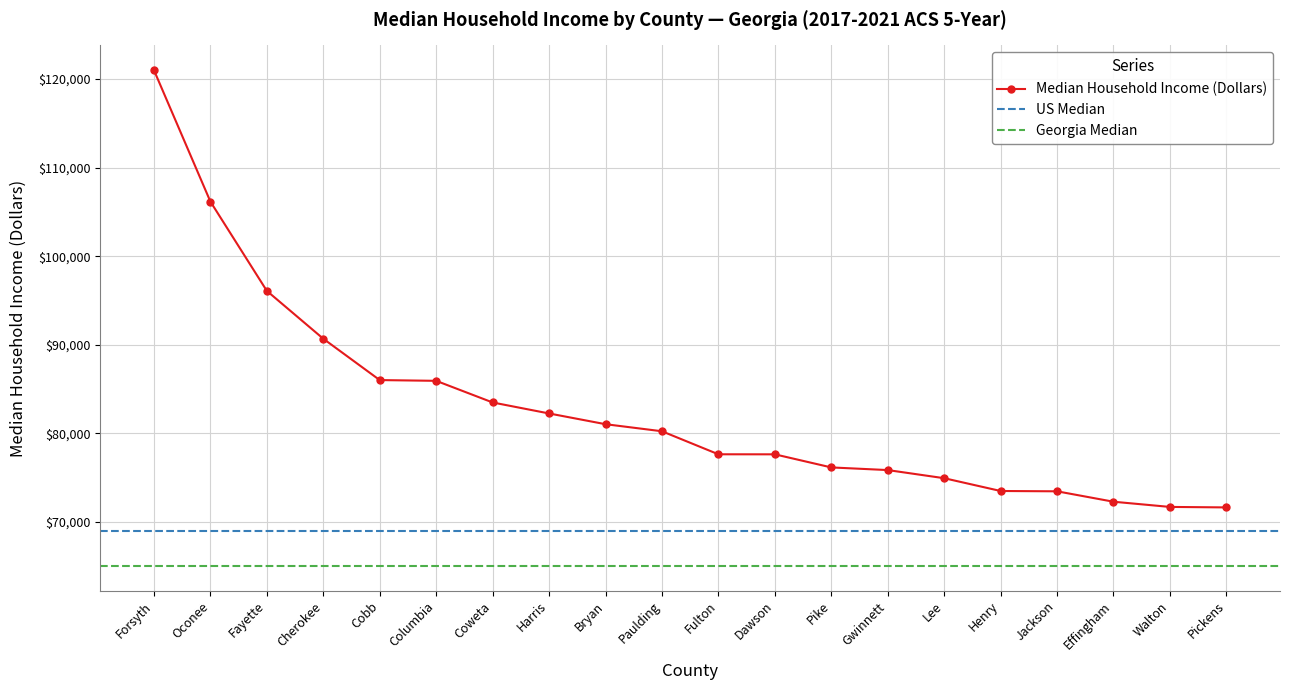

What is the smallest value displayed?

71637